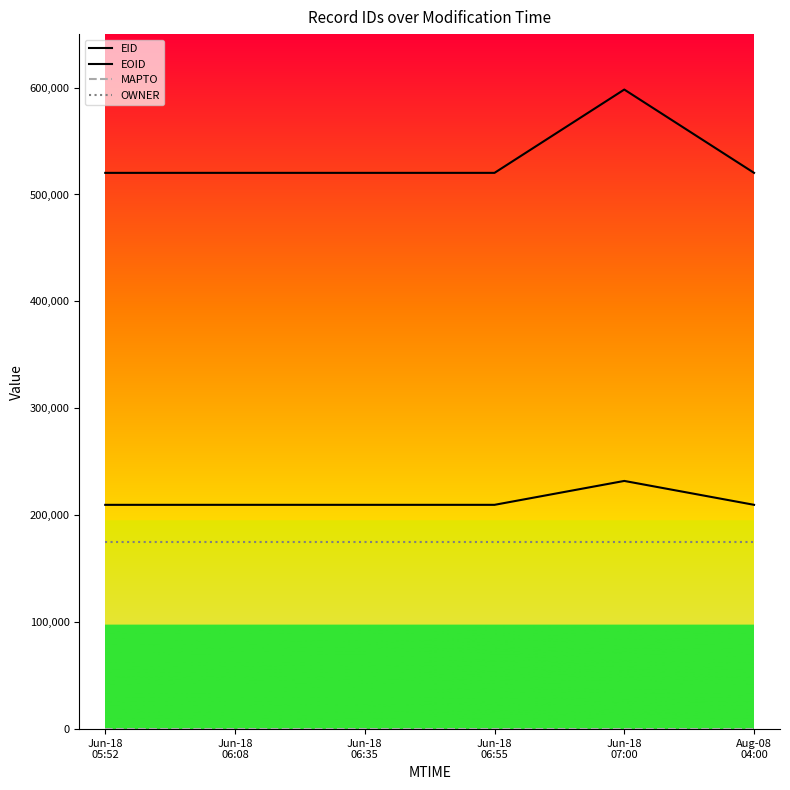

How many lines are shown in the chart?

4